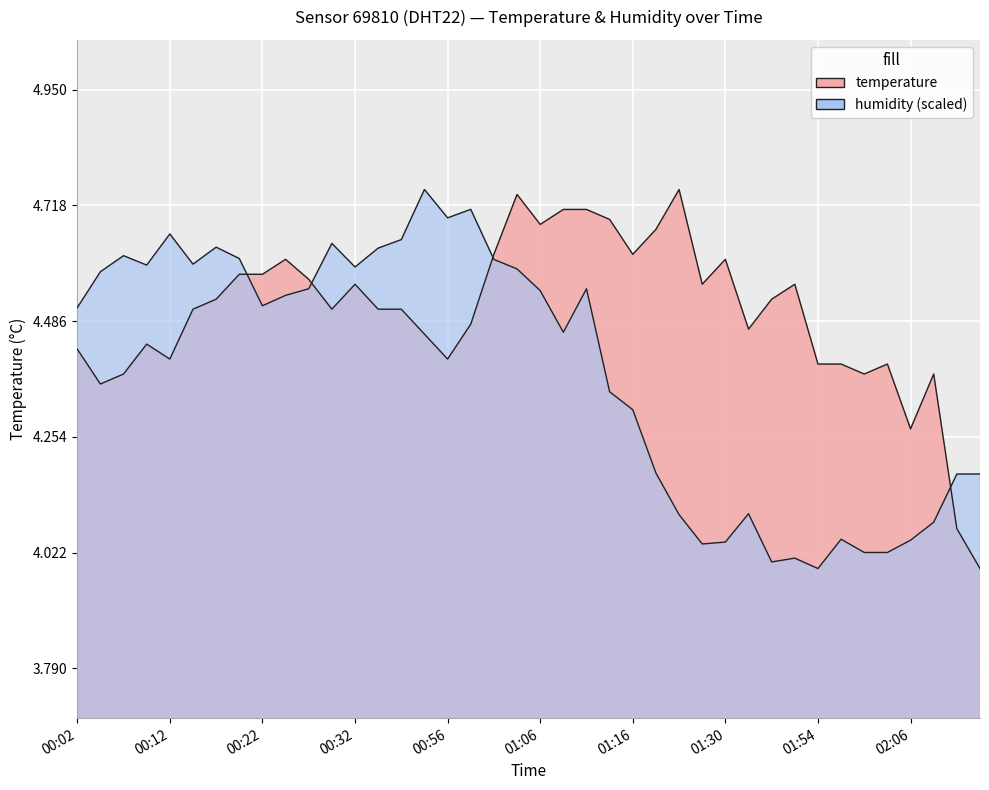

Which series has the largest total across all categories?

temperature